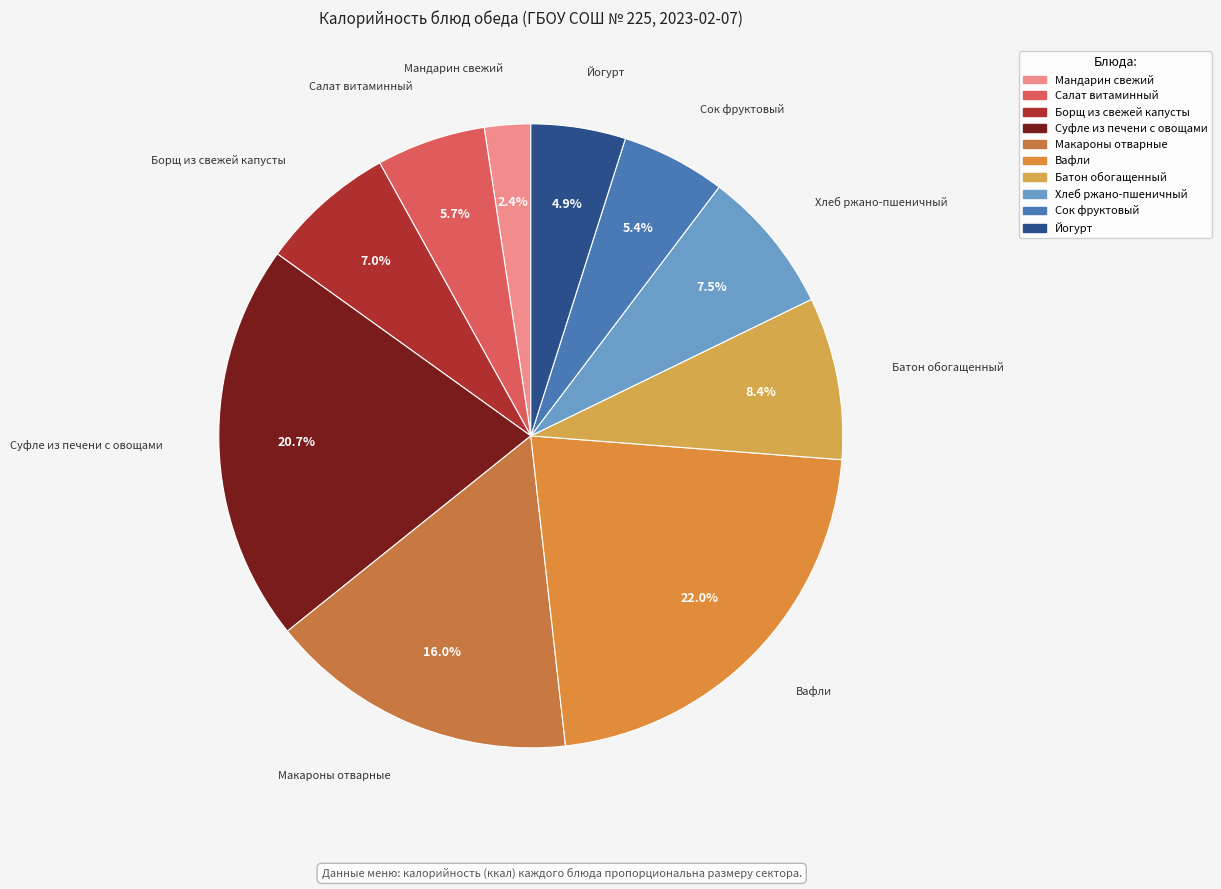

To the nearest percent, what is the difference between the largest and smallest slice percentages?

20%